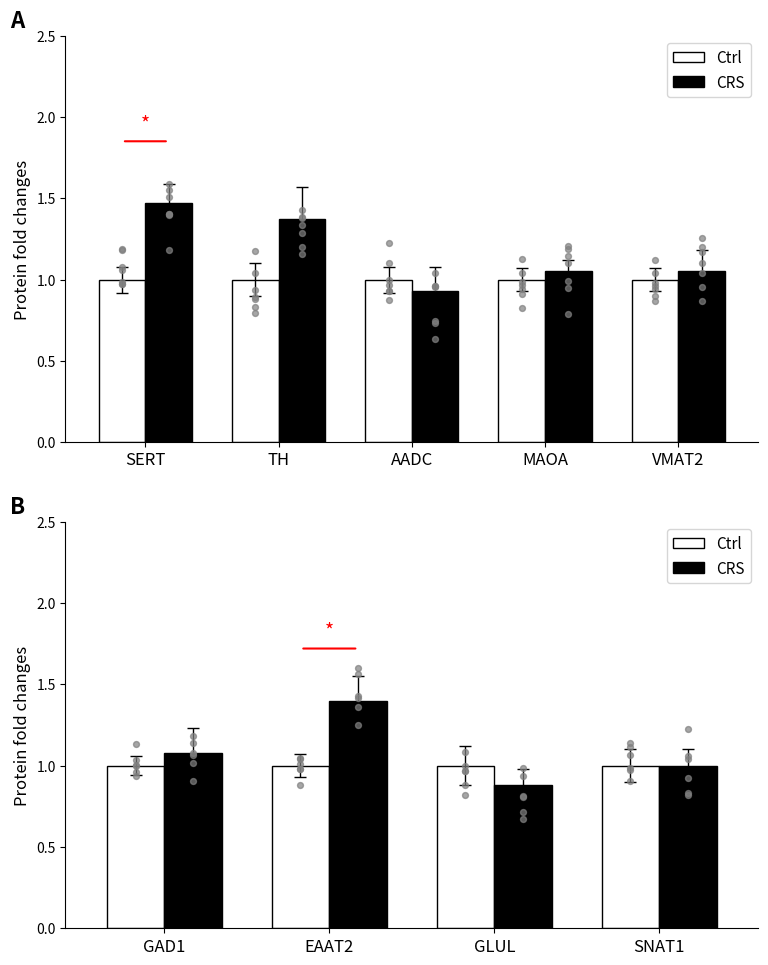

Is the value of Ctrl at EAAT2 greater than the value of CRS at EAAT2?

No